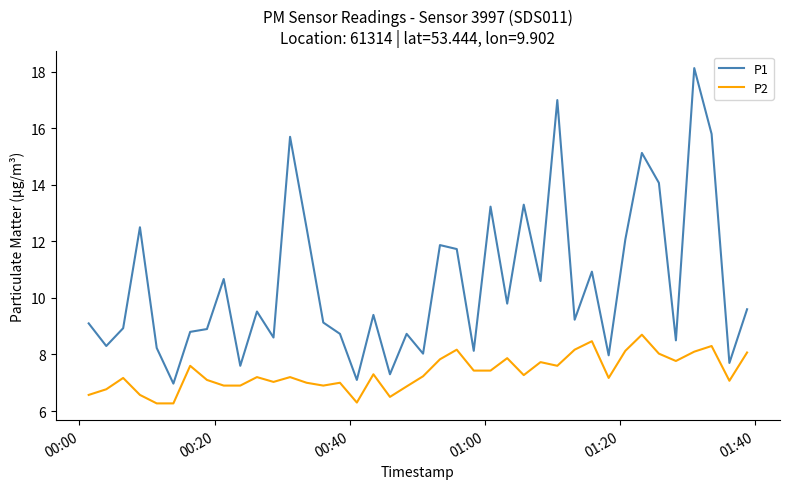

What is the maximum value for P2?

8.7